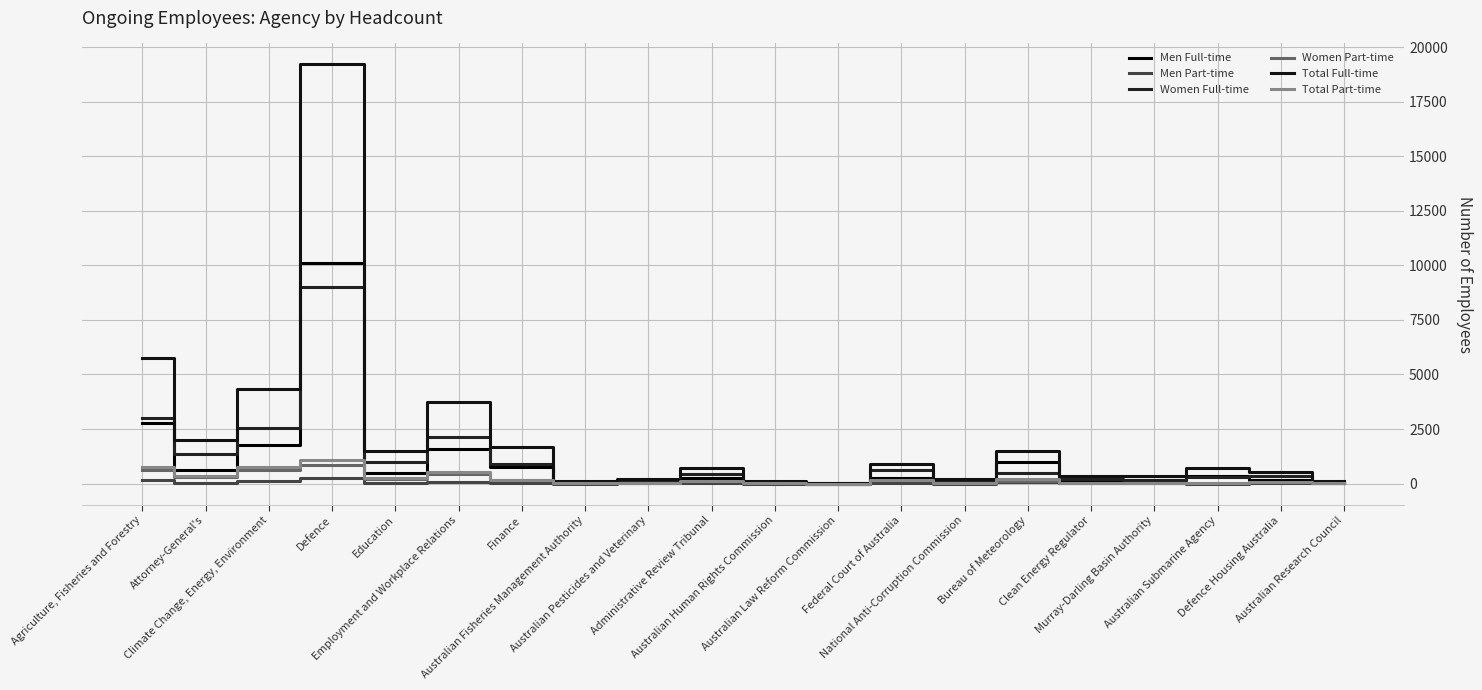

Does the chart display data point markers on the line(s)?

No